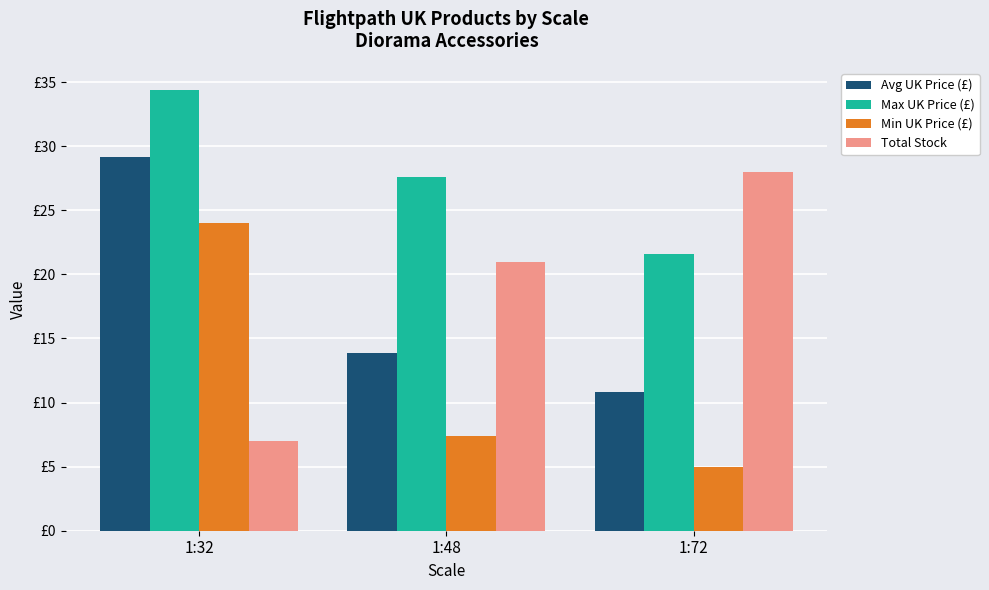

Are the bars grouped side by side (vs. stacked)?

Yes